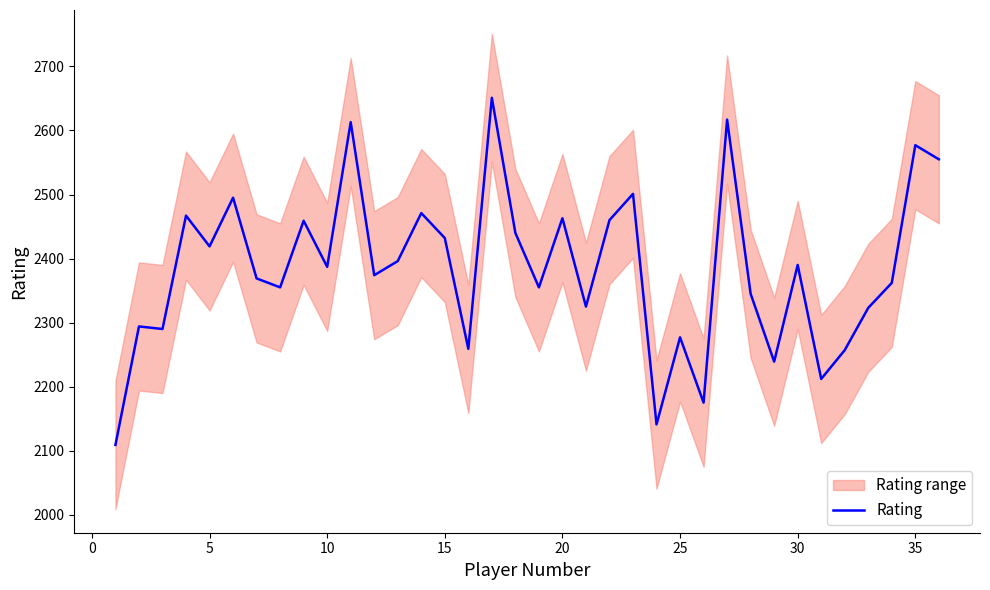

How many interior local peaks (higher than both neighbors) does the data have?

13